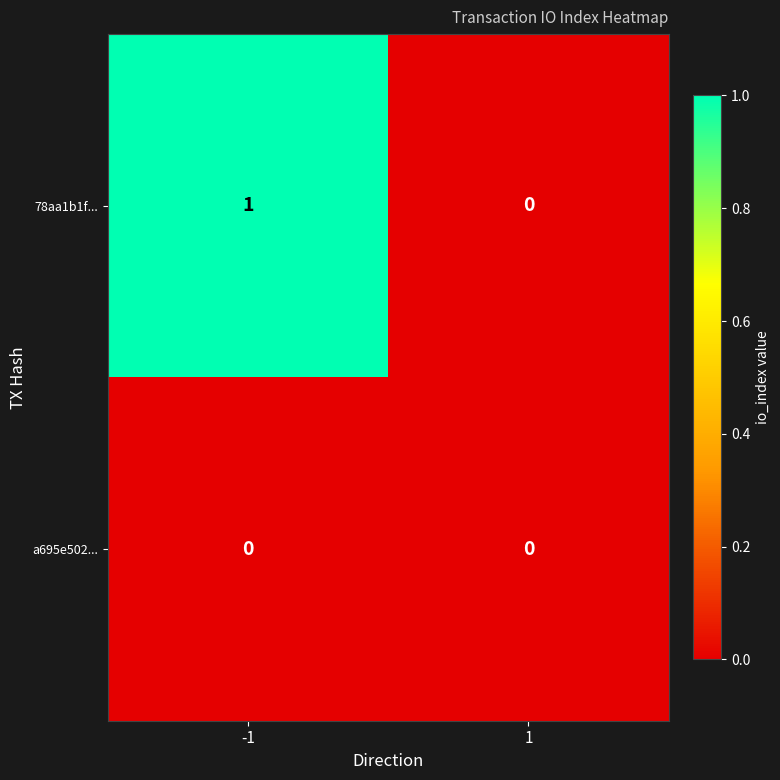

Which series has the largest total across all categories?

78aa1b1f...